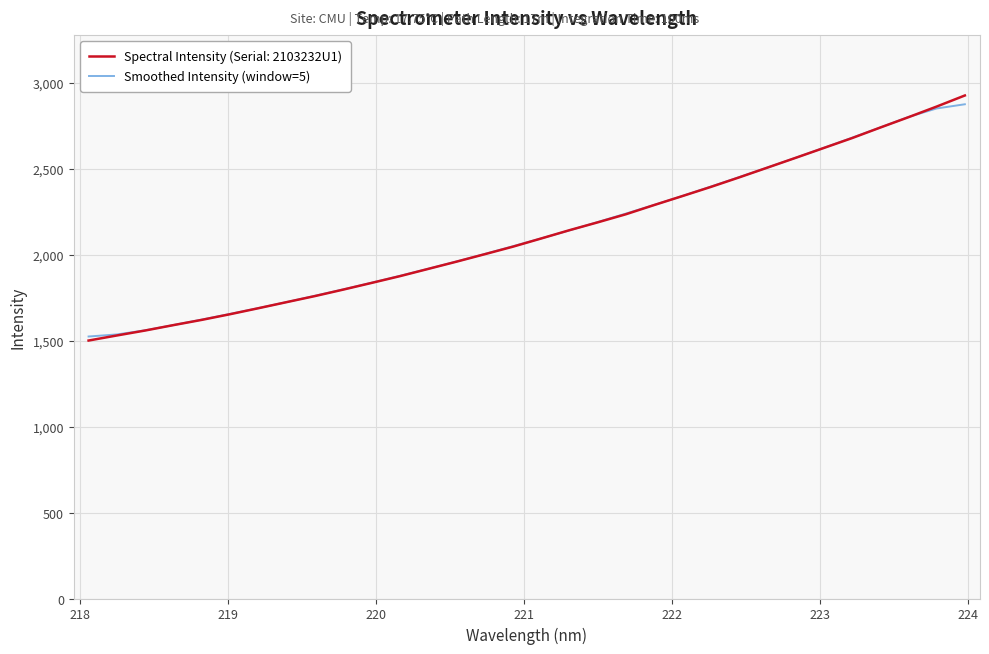

What is the smallest value displayed?

1501.4